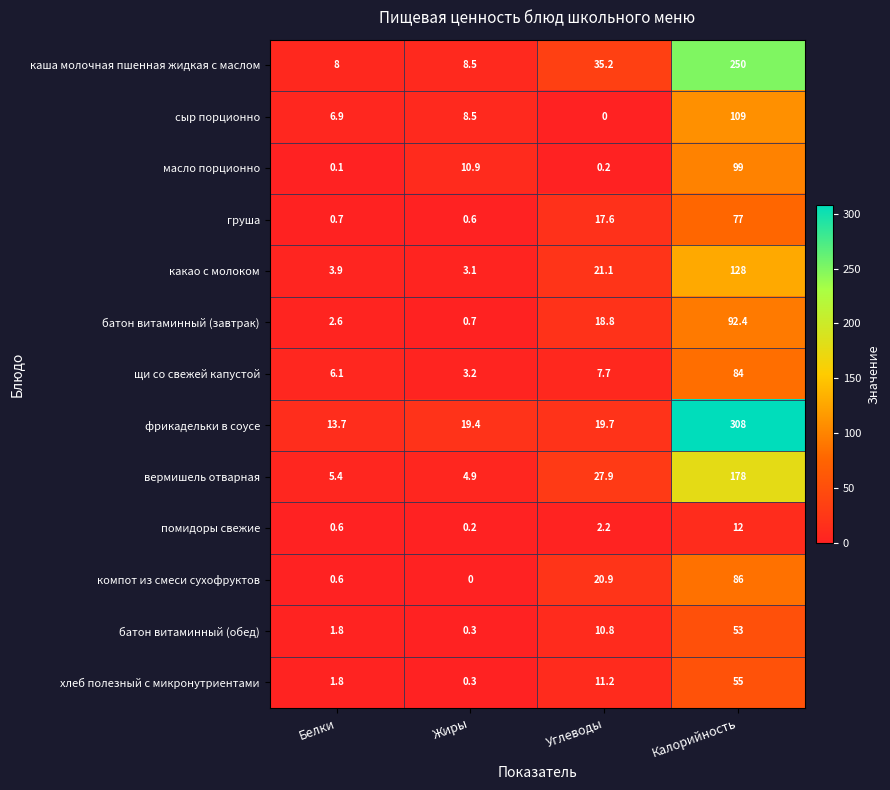

How many values in the хлеб полезный с микронутриентами series exceed 11?

2